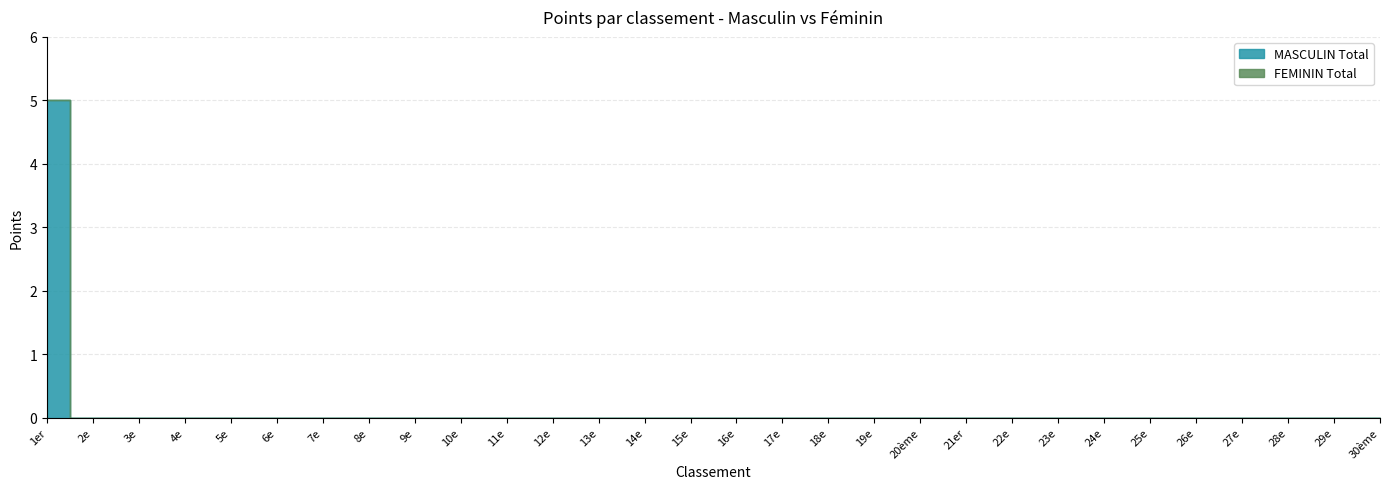

How many values in the MASCULIN Total series exceed 0?

1